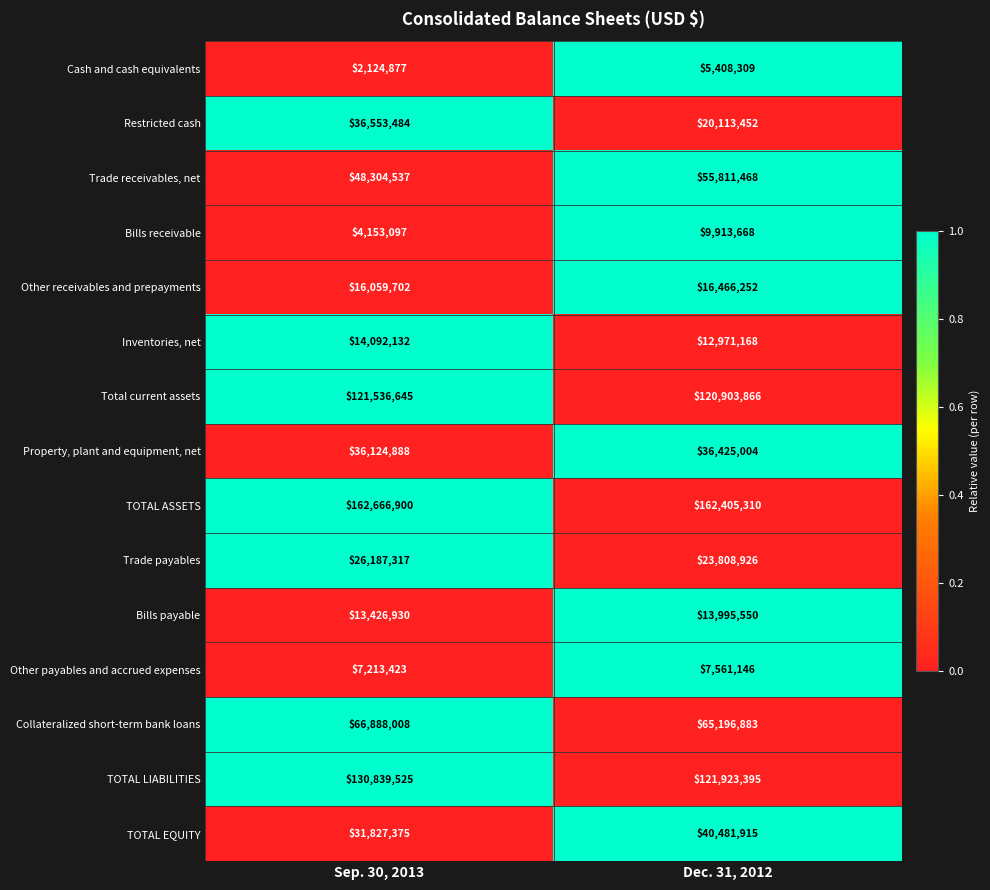

Rank the categories by Trade payables value from lowest to highest.

Dec. 31, 2012, Sep. 30, 2013